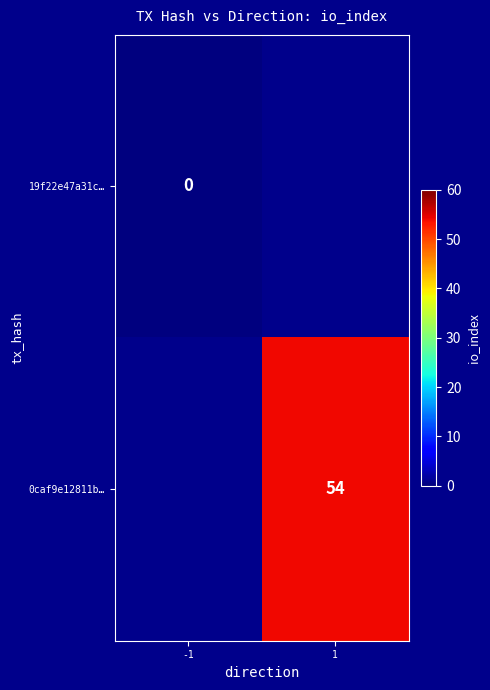

The 0caf9e12811b… series shows 54 at 1. True or false?

True